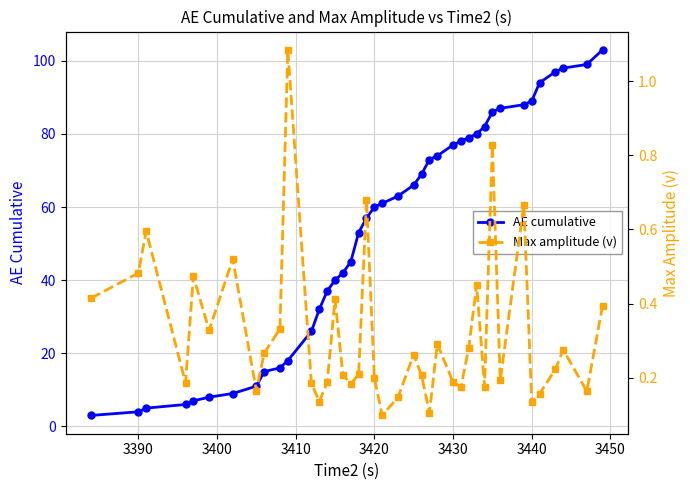

The AE cumulative series shows 89 at 3440. True or false?

True